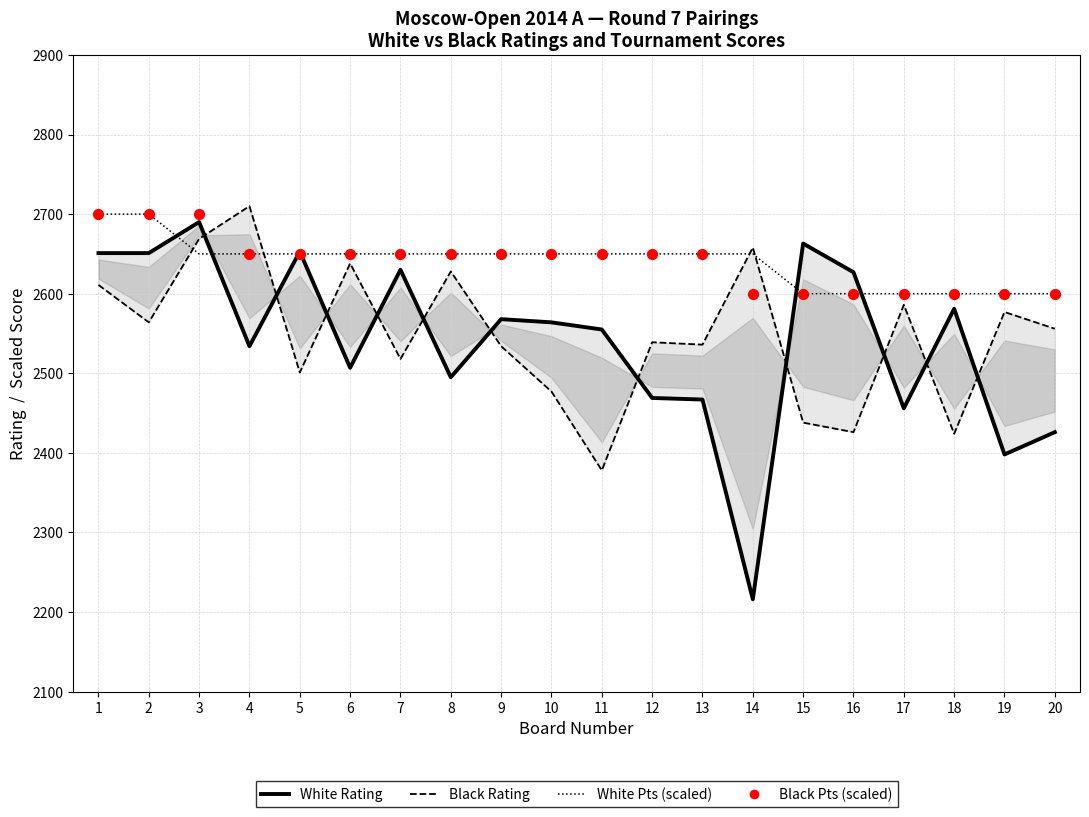

At how many categories does at least one series exceed 2524?

20